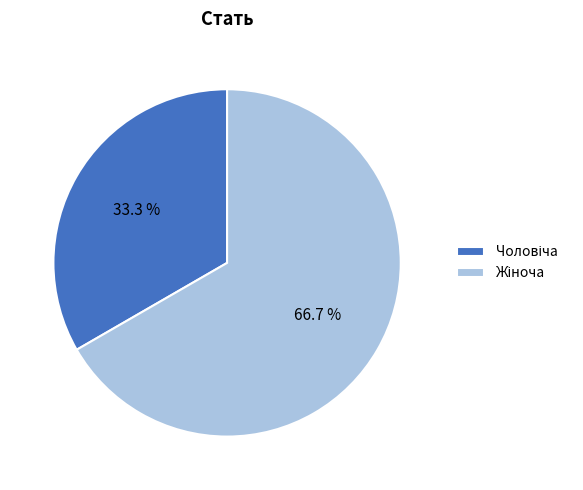

Is there any slice that represents more than half of the pie?

Yes